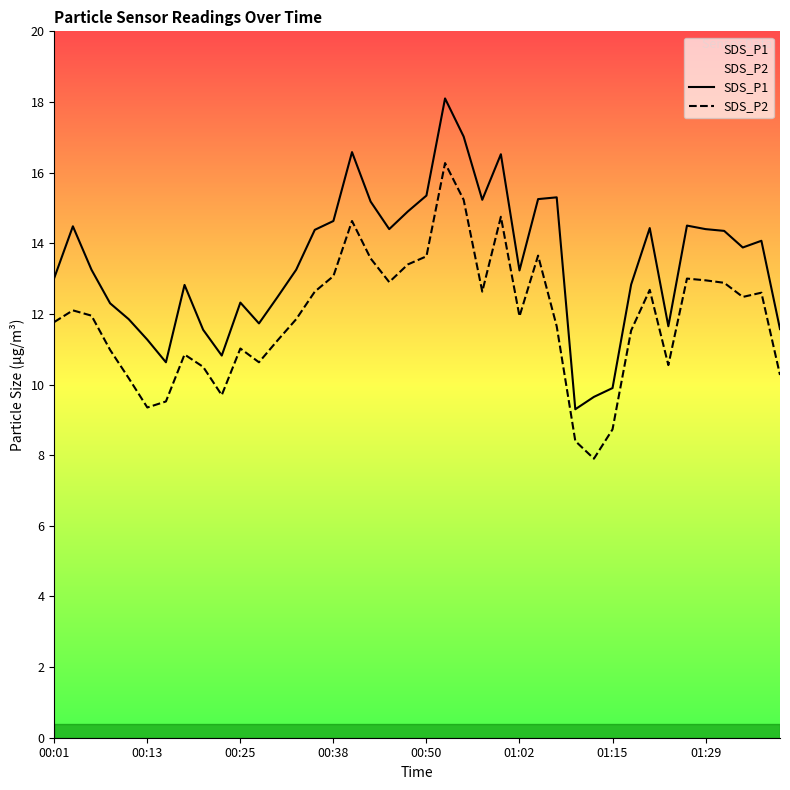

At 00:25, list the series in order from smallest to largest.

SDS_P2, SDS_P1